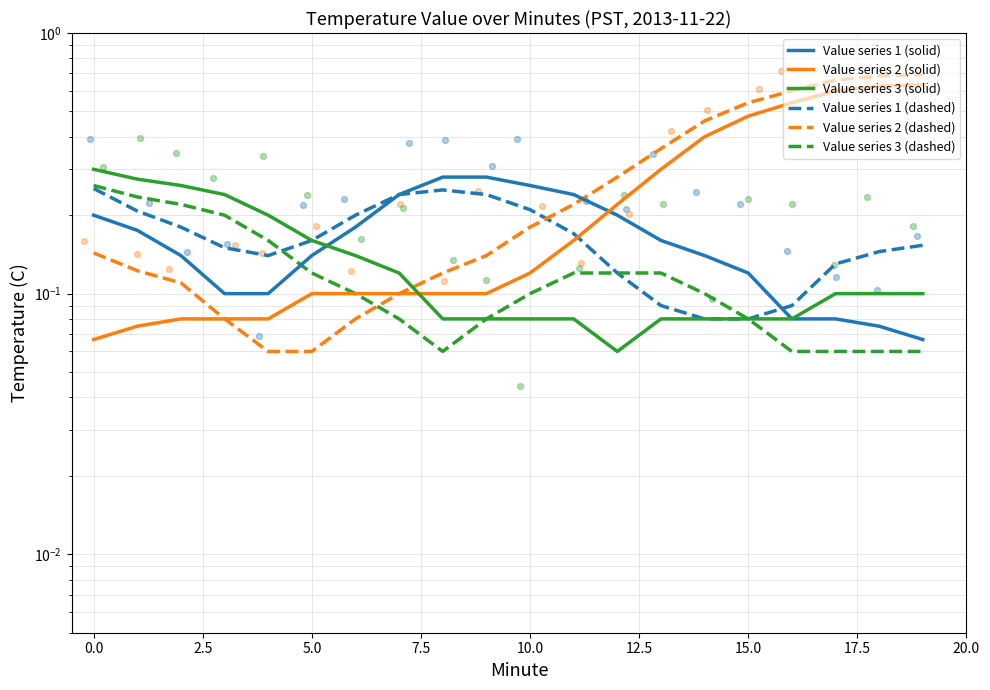

Which series has the largest total across all categories?

Value series 2 (dashed)